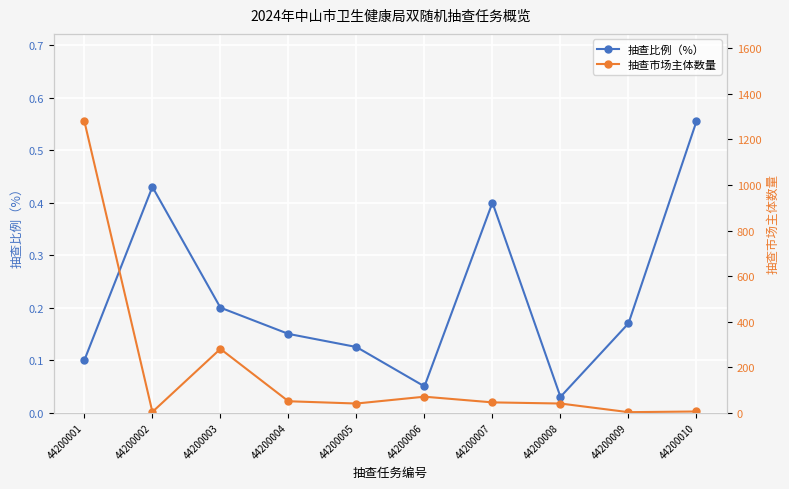

True or false: 抽查市场主体数量 has a value of 27.2 at 44200008.

False